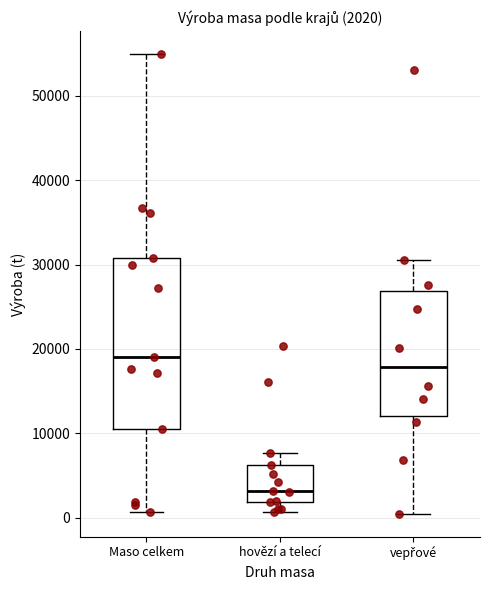

Which box has the lowest median line?

hovězí a telecí